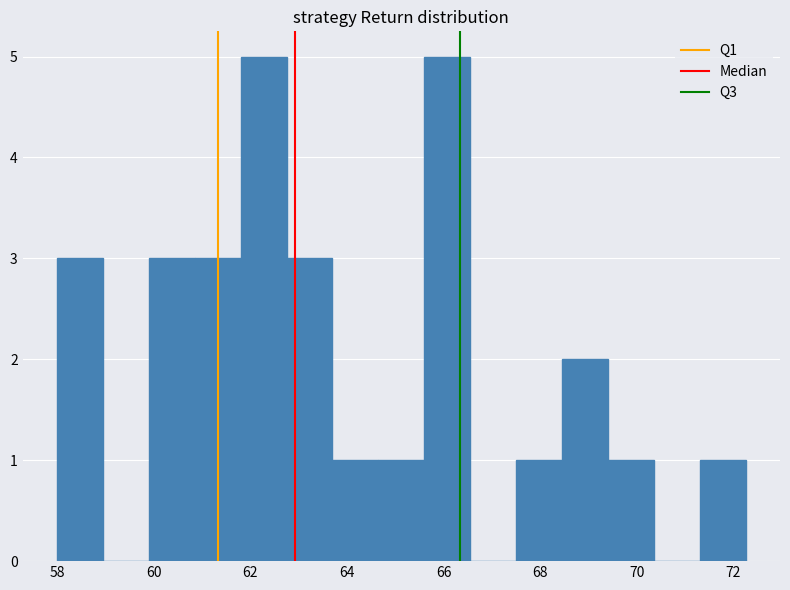

Reading left to right, list every bar in this chart as the range it spans on the x-axis followed by its height. Neither the bar edges nor the heights are printed on the chart, so give them approximately, as read against the axes.

58.00 to 58.95: 3
58.95 to 59.90: 0
59.90 to 60.85: 3
60.85 to 61.80: 3
61.80 to 62.75: 5
62.75 to 63.70: 3
63.70 to 64.65: 1
64.65 to 65.60: 1
65.60 to 66.55: 5
66.55 to 67.50: 0
67.50 to 68.45: 1
68.45 to 69.40: 2
69.40 to 70.35: 1
70.35 to 71.30: 0
71.30 to 72.25: 1